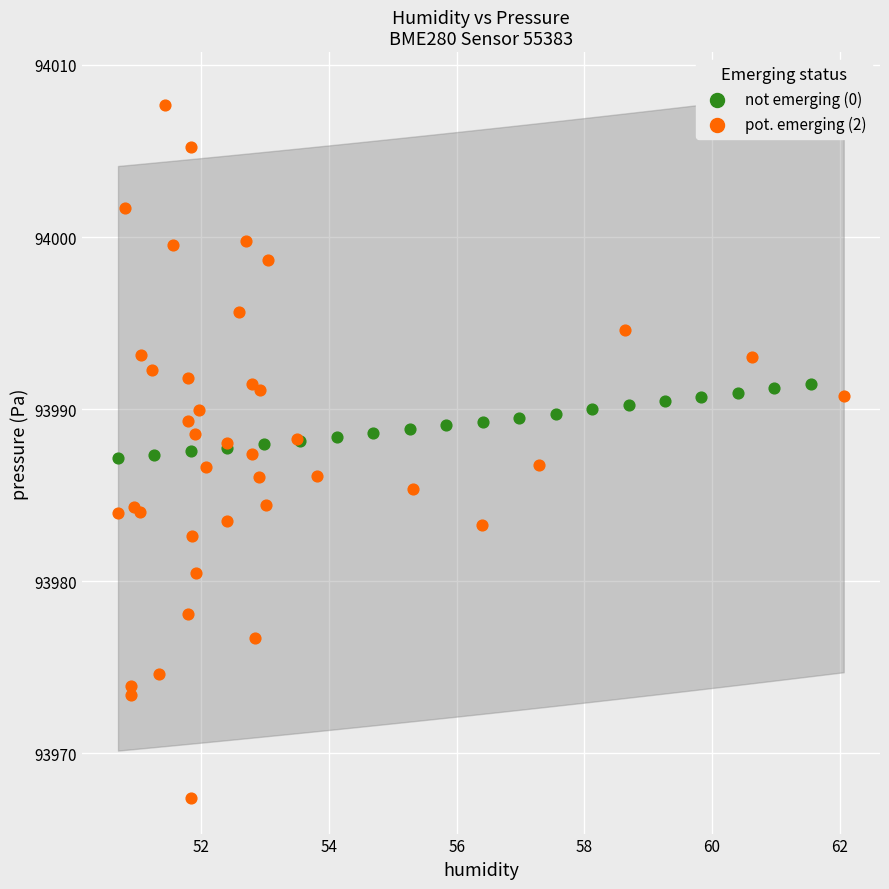

Which series has the largest Y range (max minus min)?

pot. emerging (2)